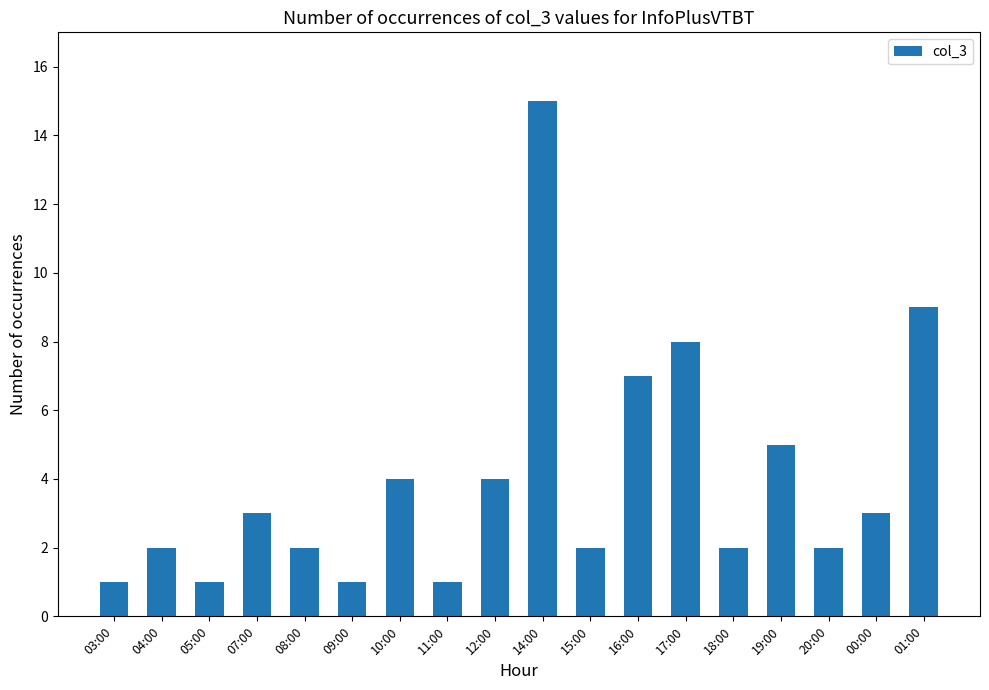

What is the label of the 7th bar from the right?

16:00